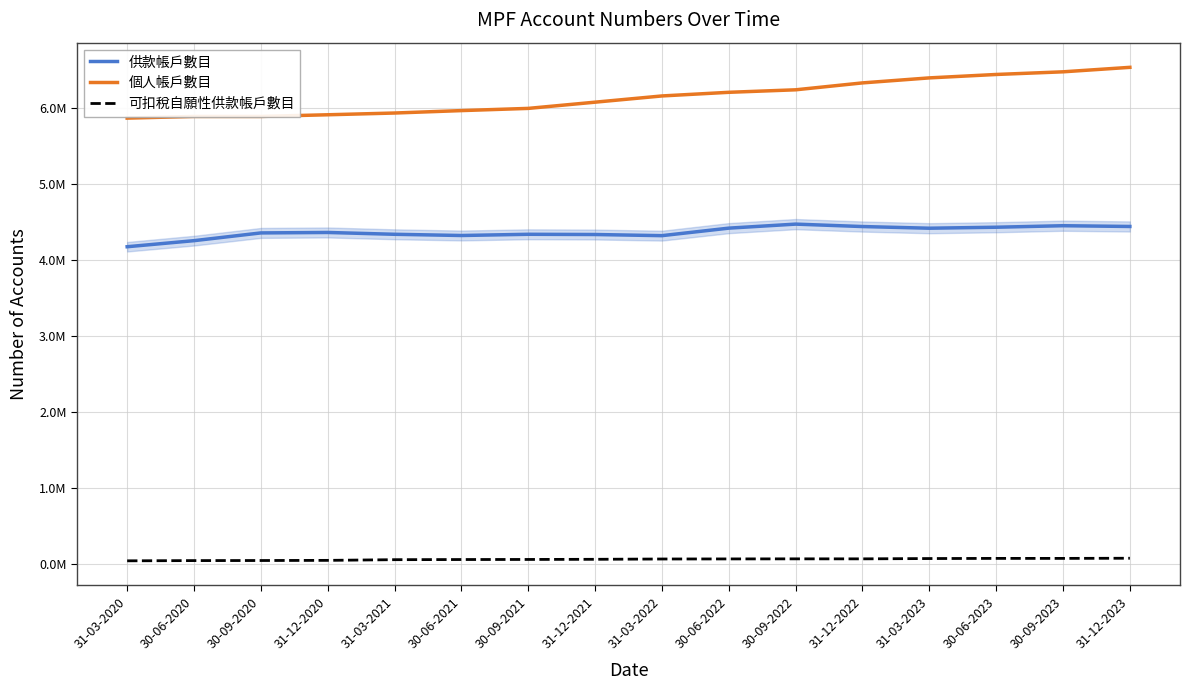

What are all the series names shown in the legend?

供款帳戶數目, 個人帳戶數目, 可扣稅自願性供款帳戶數目